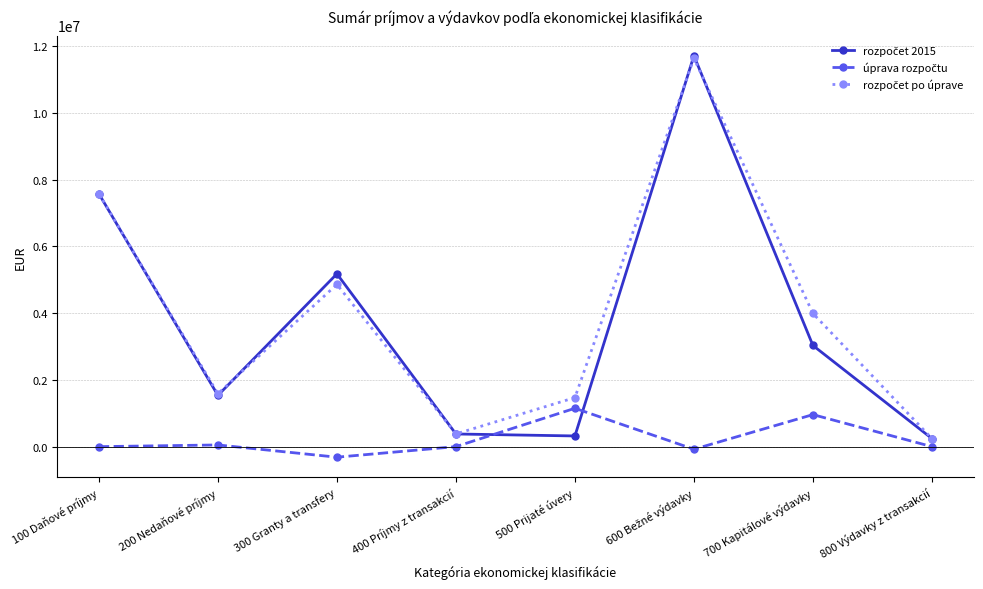

What is the label of the 5th point from the left?

500 Prijaté úvery